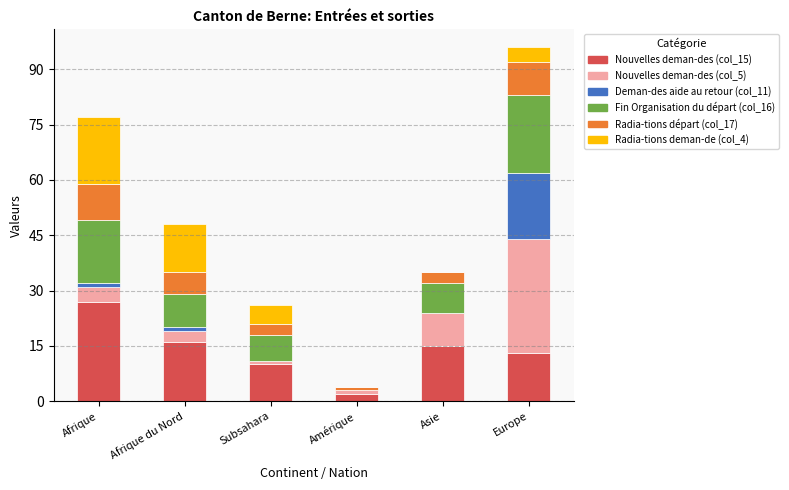

What are all the series names shown in the legend?

Nouvelles deman-des (col_15), Nouvelles deman-des (col_5), Deman-des aide au retour (col_11), Fin Organisation du départ (col_16), Radia-tions départ (col_17), Radia-tions deman-de (col_4)